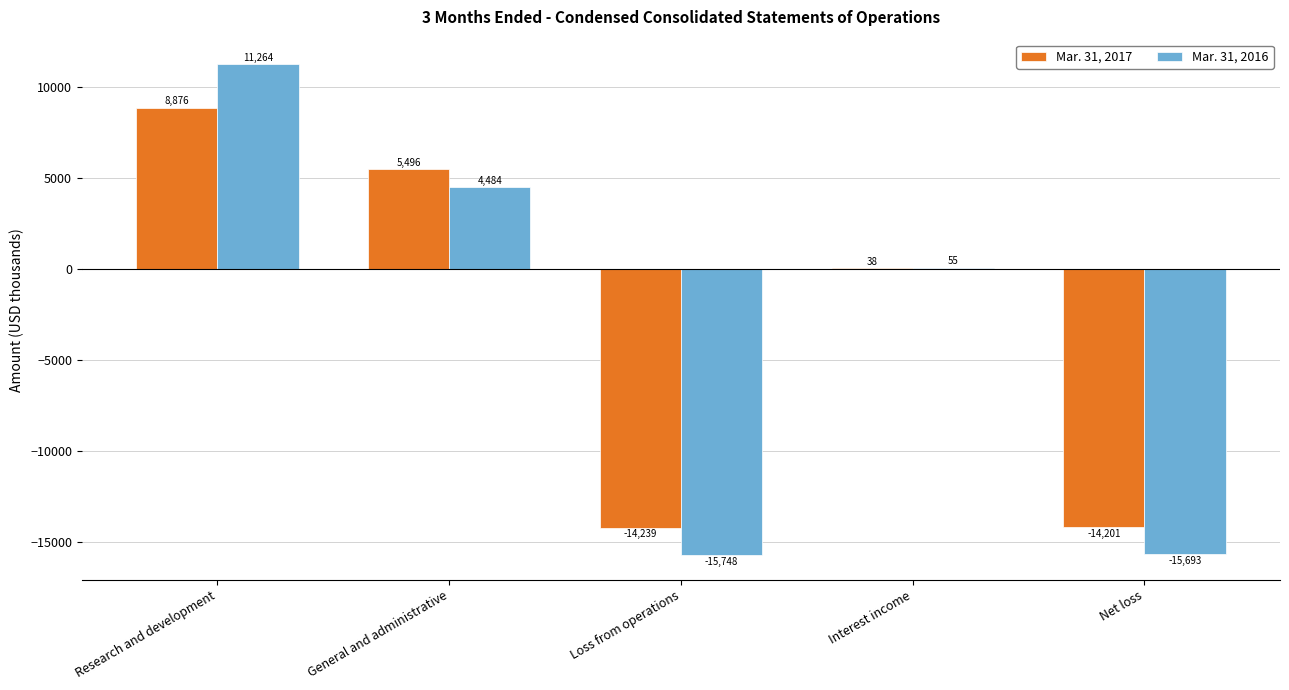

How many positive values does the Mar. 31, 2017 series have?

3